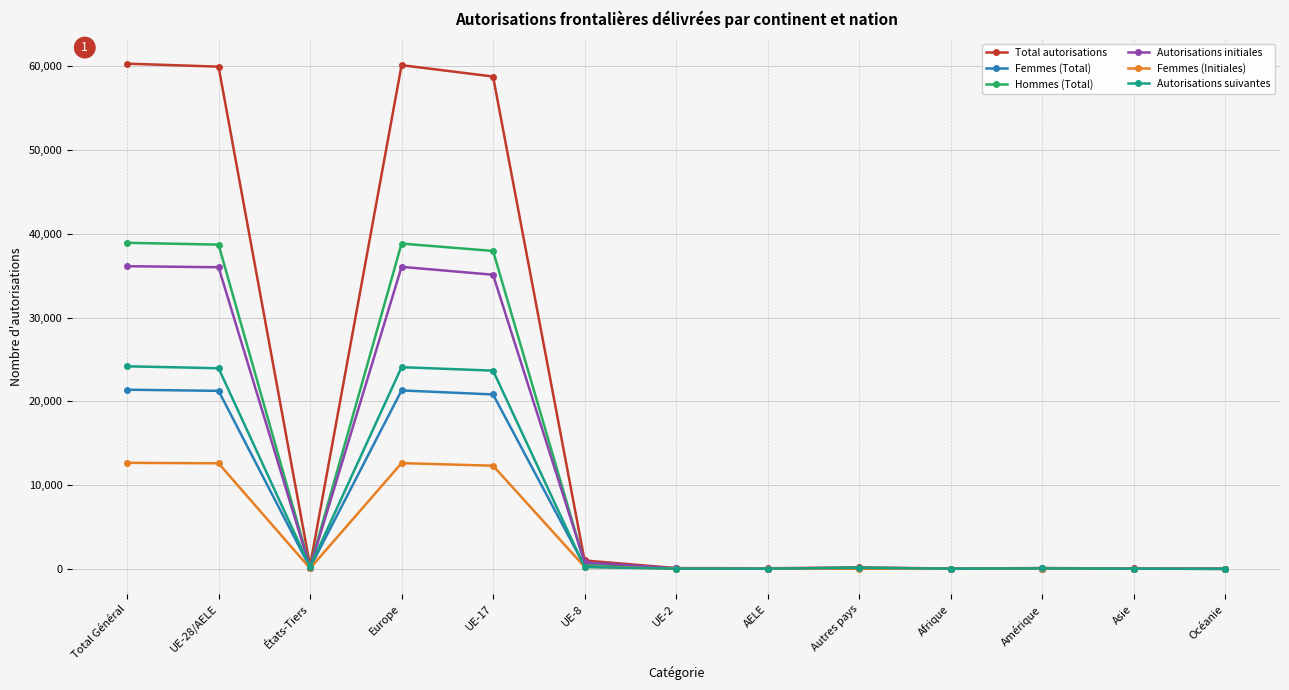

List the series in order of their peak value, lowest first.

Femmes (Initiales), Femmes (Total), Autorisations suivantes, Autorisations initiales, Hommes (Total), Total autorisations